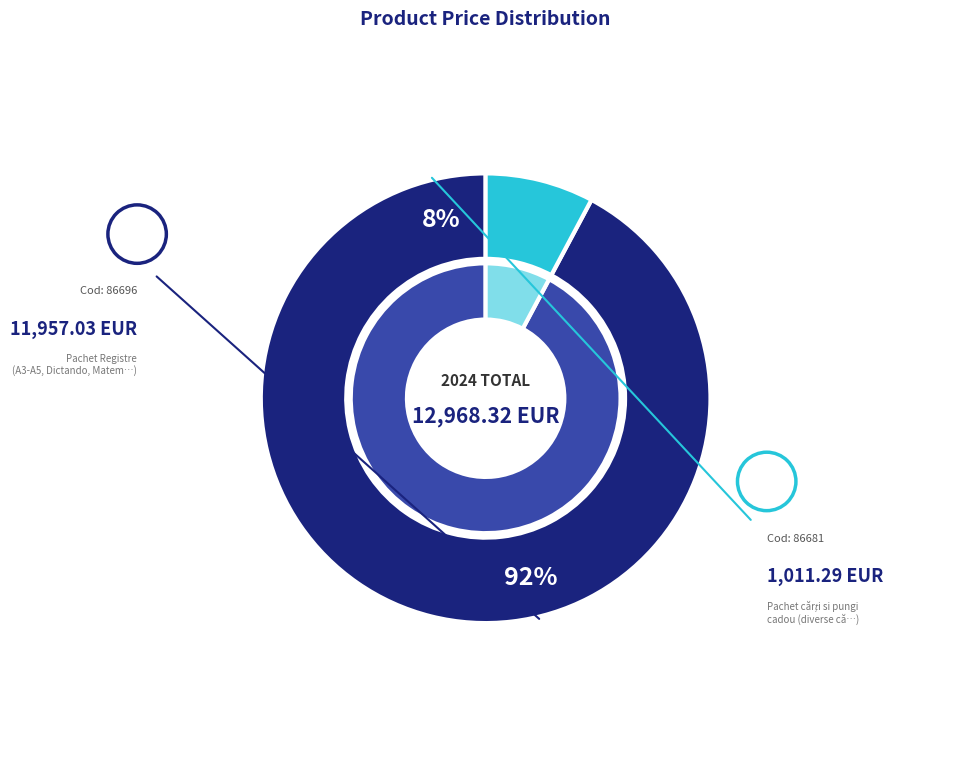

Is it true that 86696 is 99% of the pie?

False